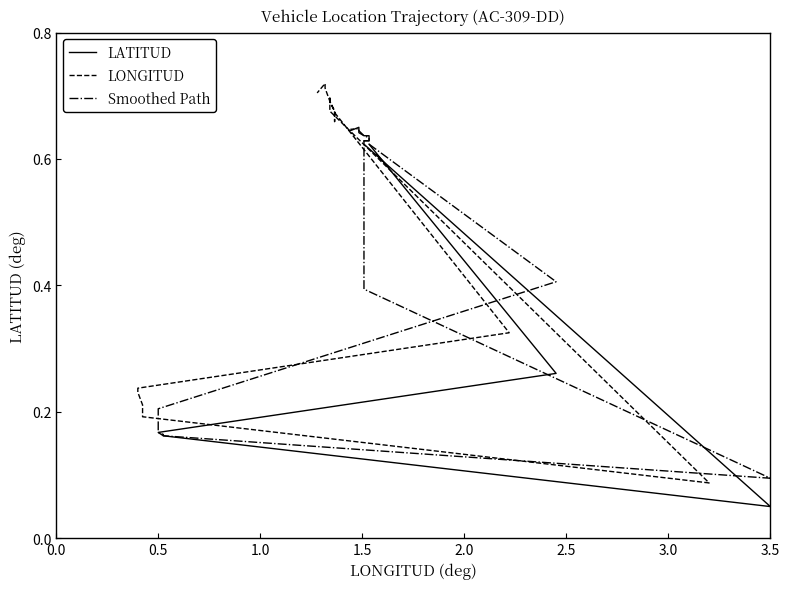

What is the minimum value shown in the chart?

0.1